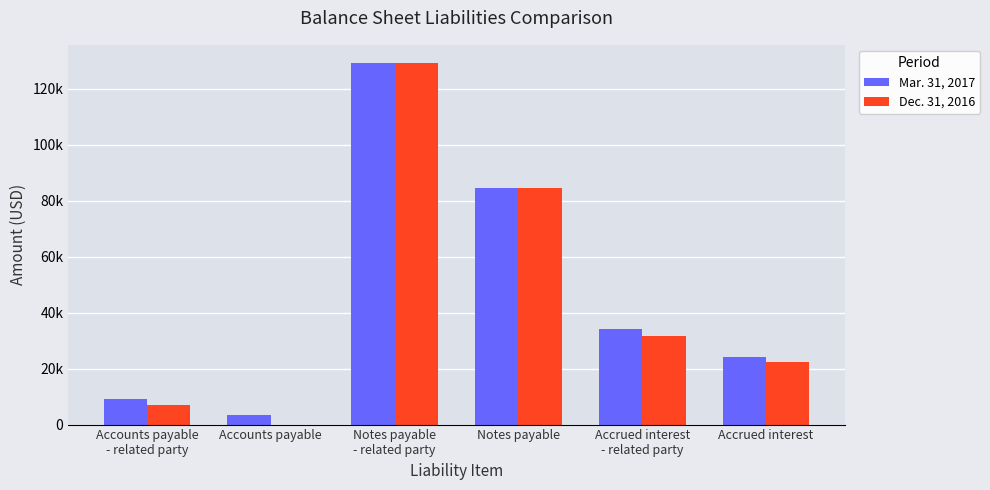

Rank the categories by Mar. 31, 2017 value from highest to lowest.

Notes payable
- related party, Notes payable, Accrued interest
- related party, Accrued interest, Accounts payable
- related party, Accounts payable